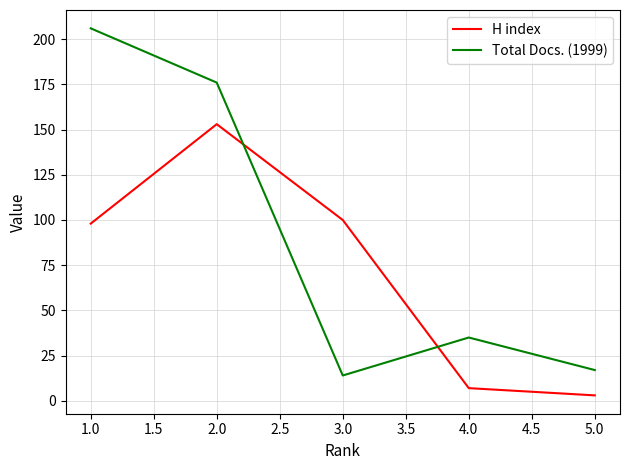

What is the sum of all H index values?

361